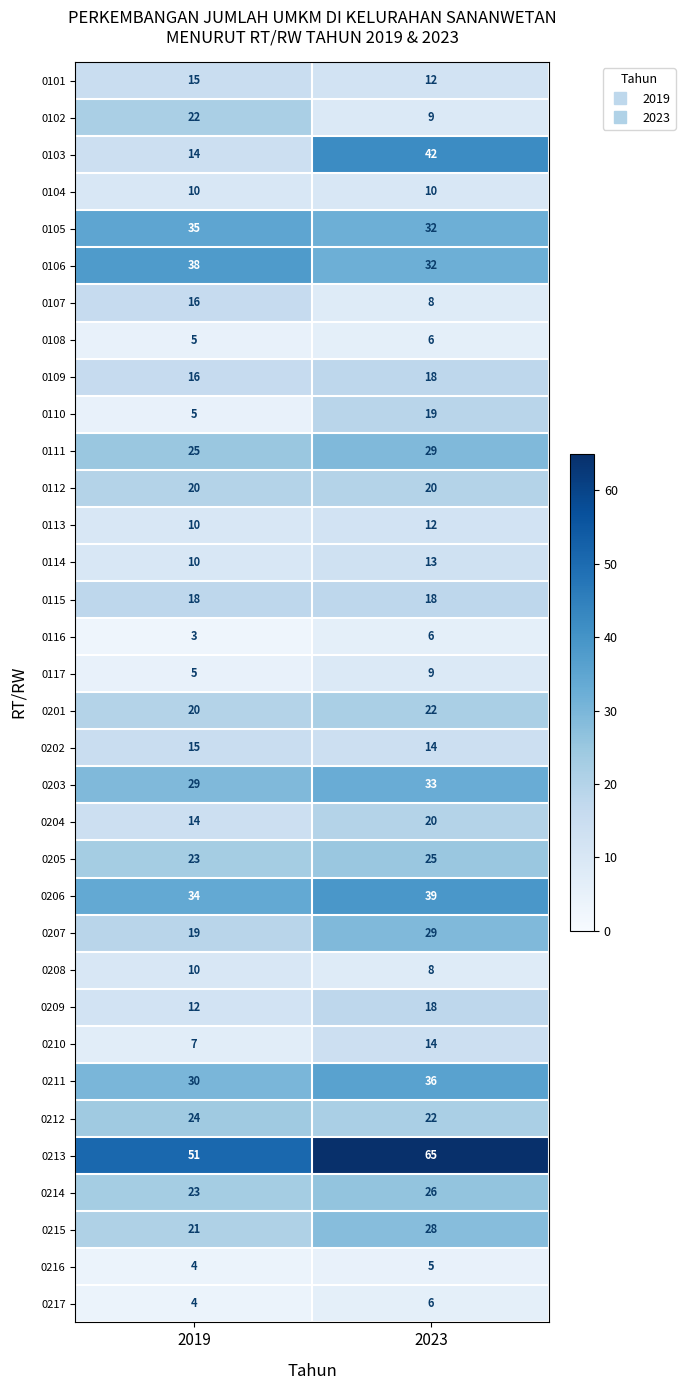

What value does the 0201 series have at 2023?

22